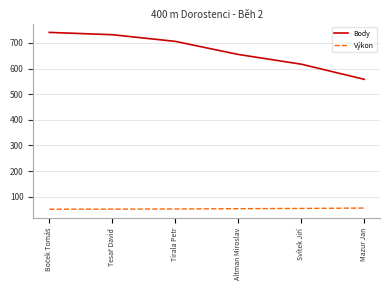

What is the greatest value displayed?

741.0